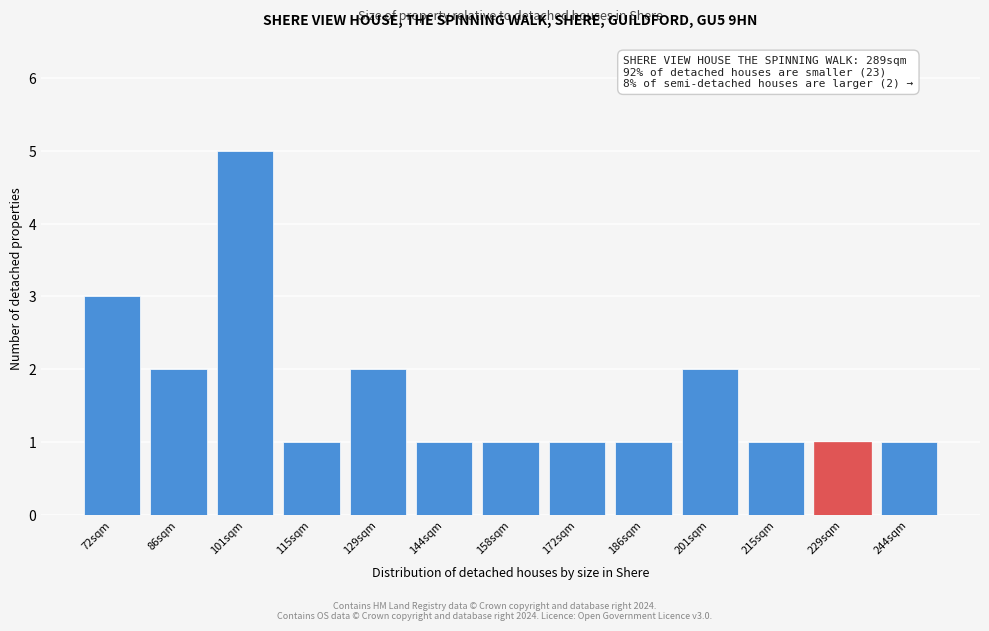

Reading left to right, extract all data points from this chart.

3	2	5	1	2	1	1	1	1	2	1	1	1